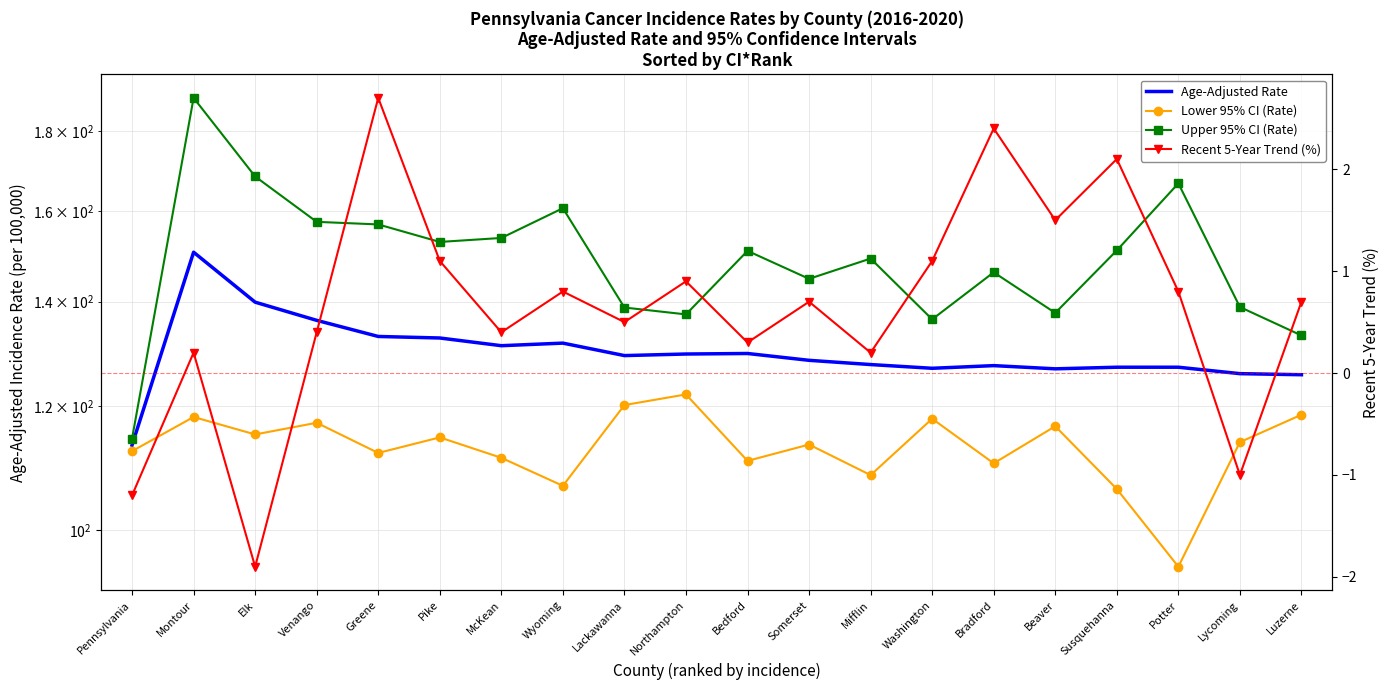

What is the label of the 9th point from the right?

Somerset